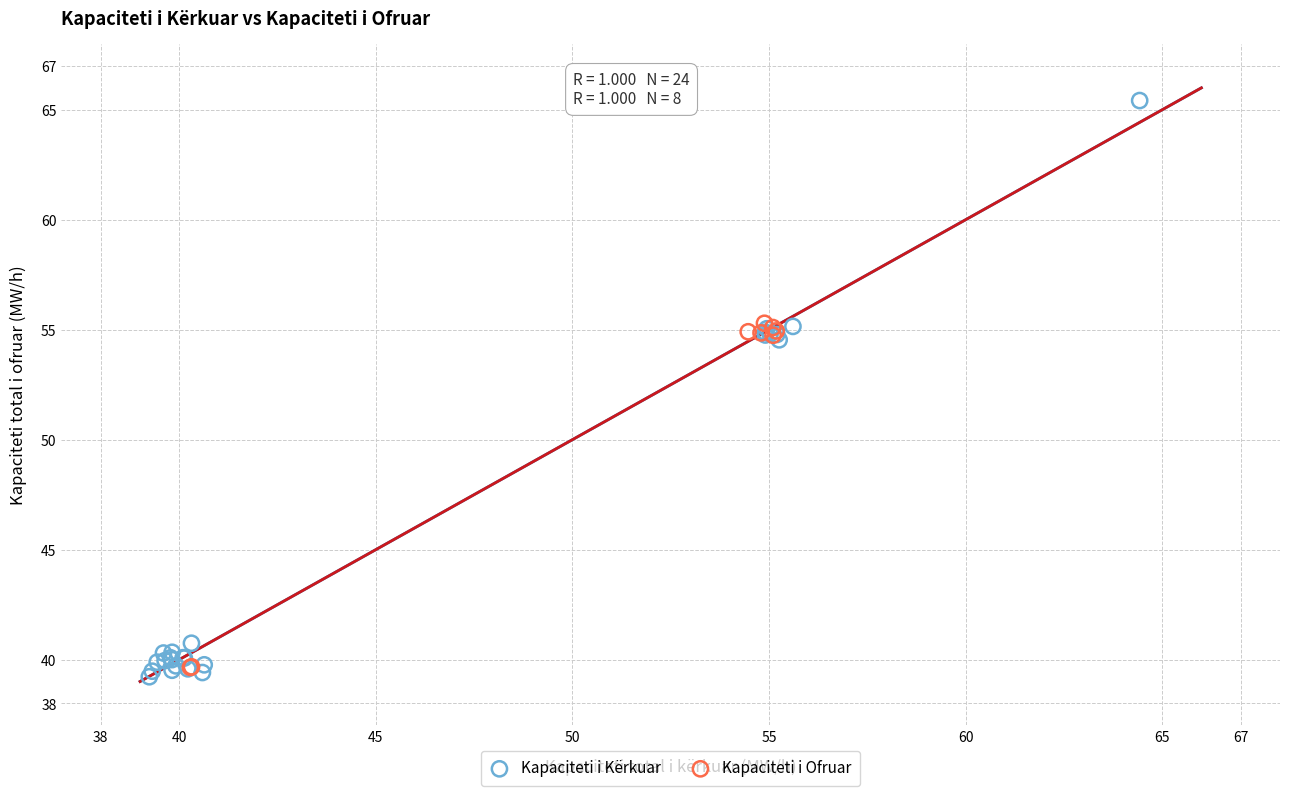

Which series has the widest spread of Y values?

Kapaciteti i Kërkuar